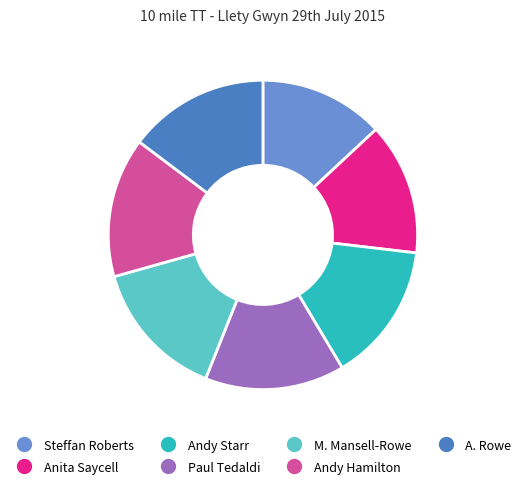

What is the smallest slice in the pie chart?

Steffan Roberts